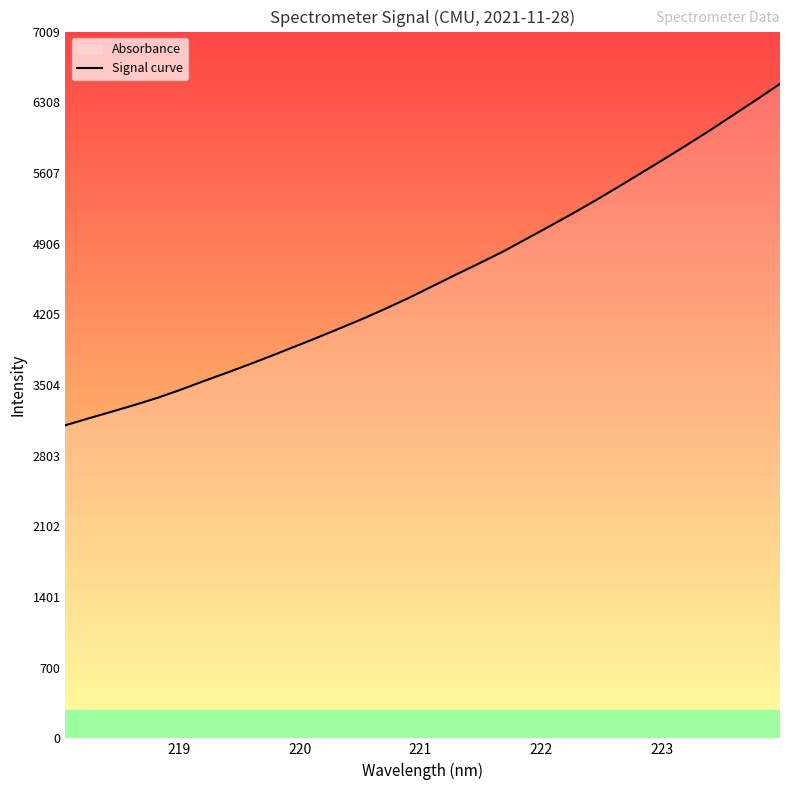

What is the smallest value displayed?

3105.1